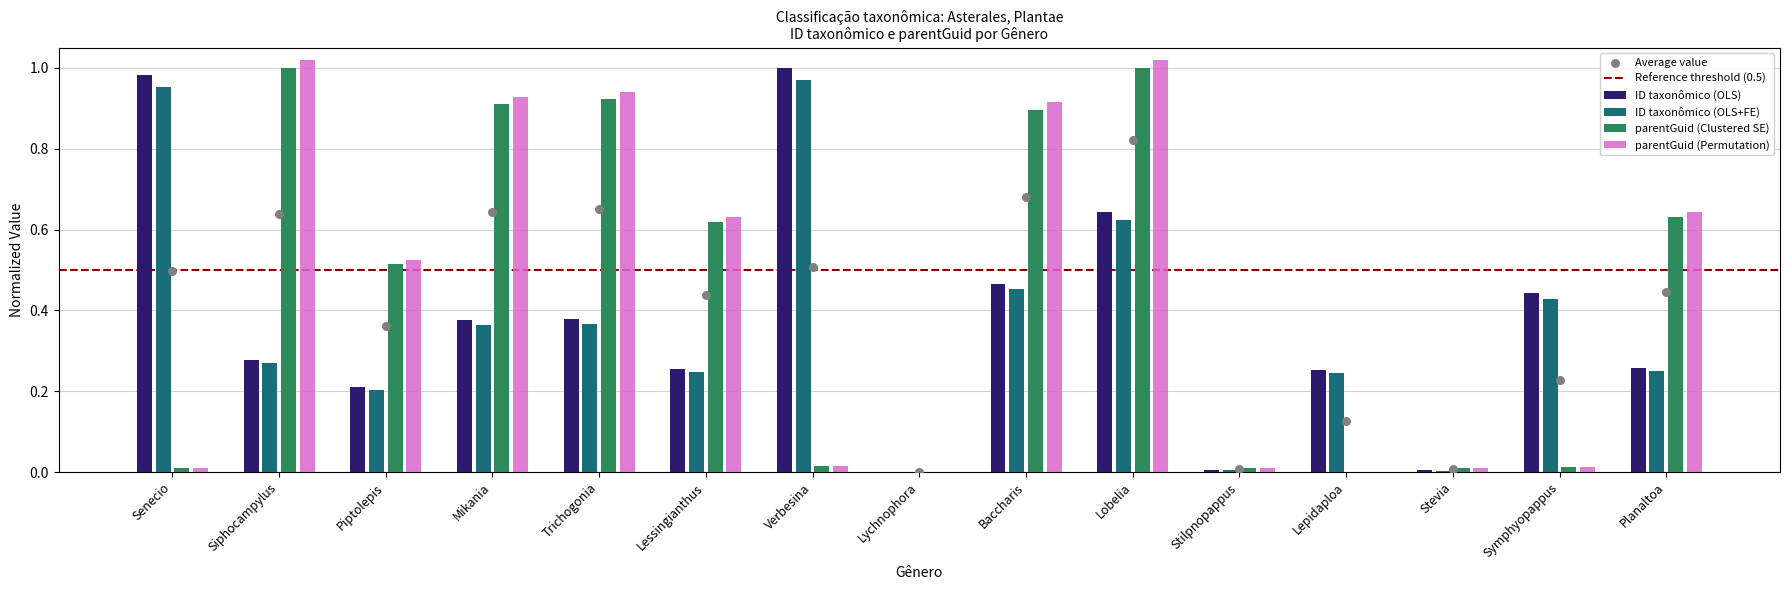

Which series contains the highest Y value?

parentGuid